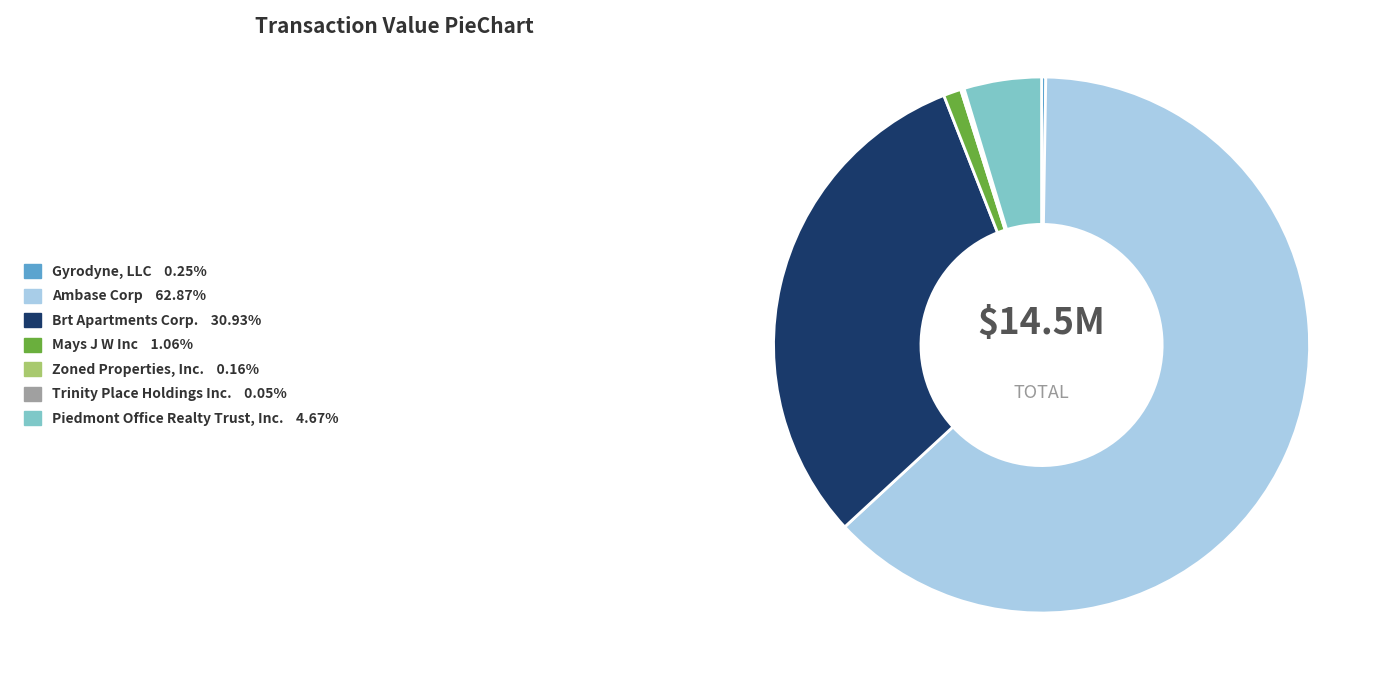

Which slice represents more than half of the pie?

Ambase Corp